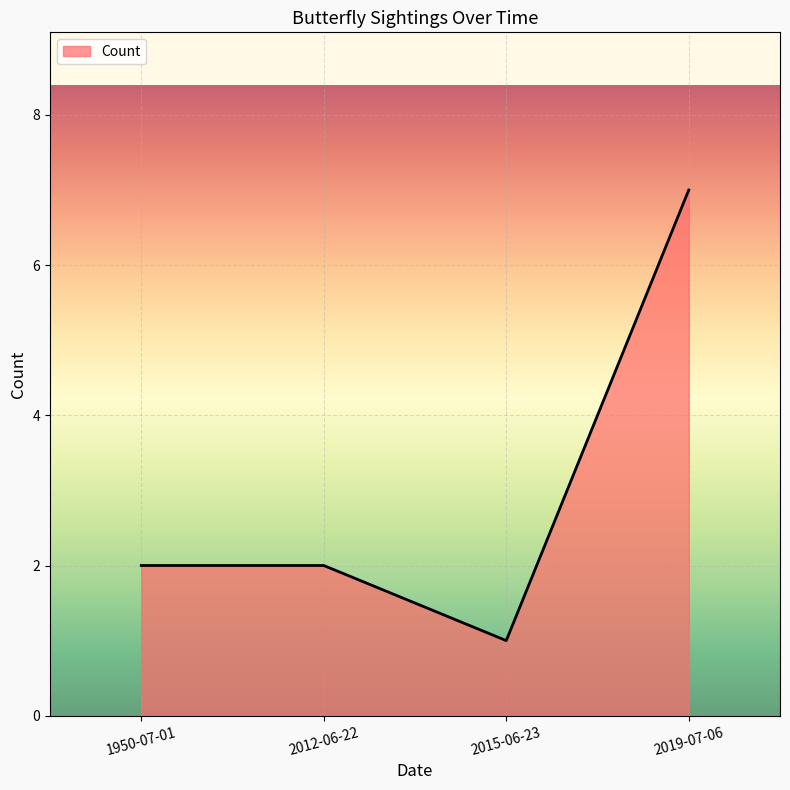

True or false: there are more than 1 points higher than both neighbors.

False